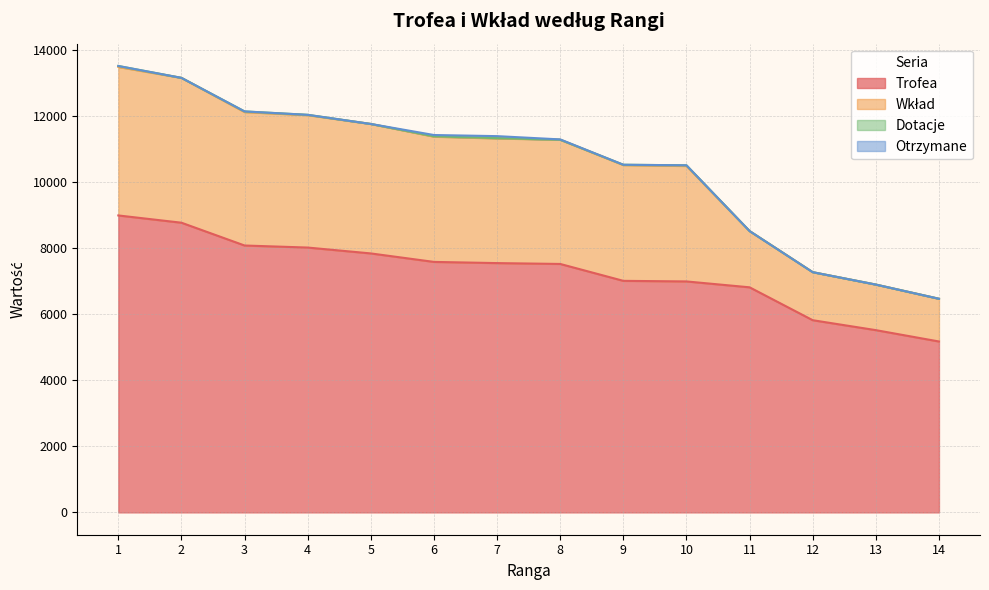

Does the chart display data point markers on the line(s)?

No